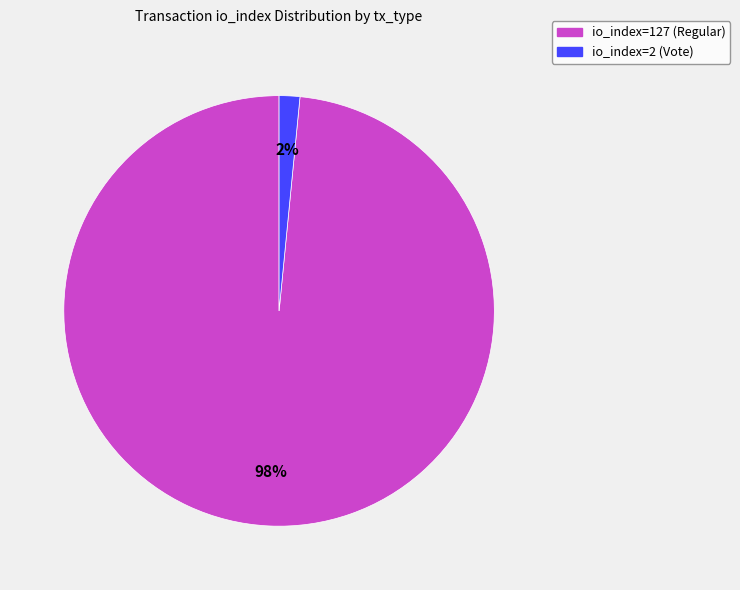

How many slices are in this pie chart?

2